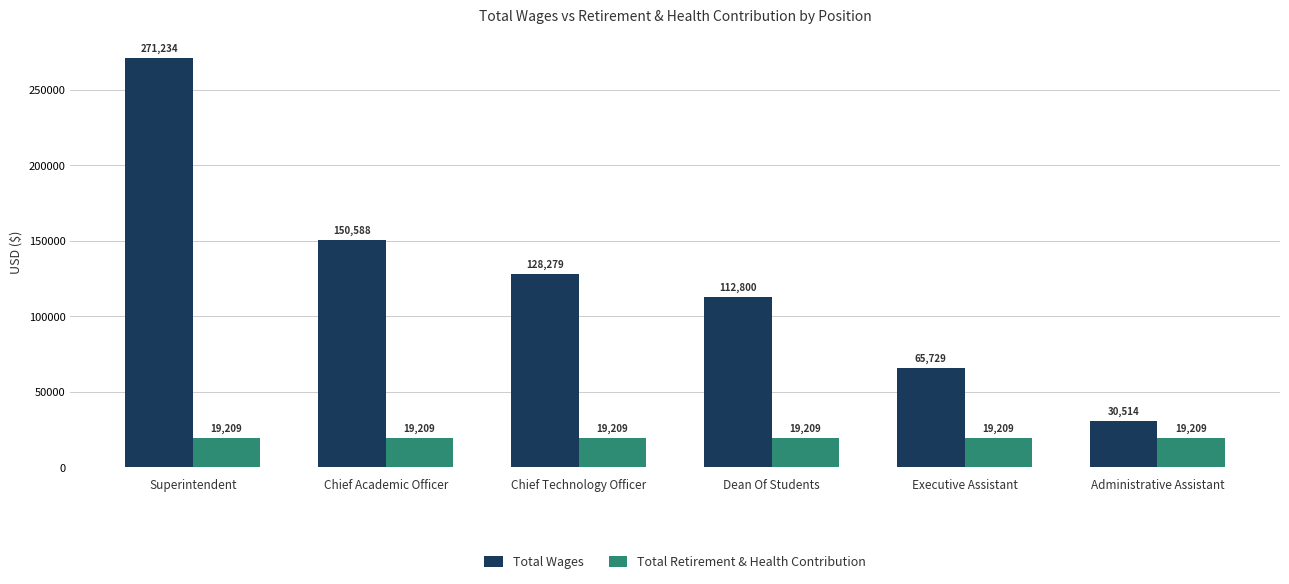

Reading right to left, extract all data points from this chart.

Total Wages: 30514	65729	112800	128279	150588	271234
Total Retirement & Health Contribution: 19209	19209	19209	19209	19209	19209